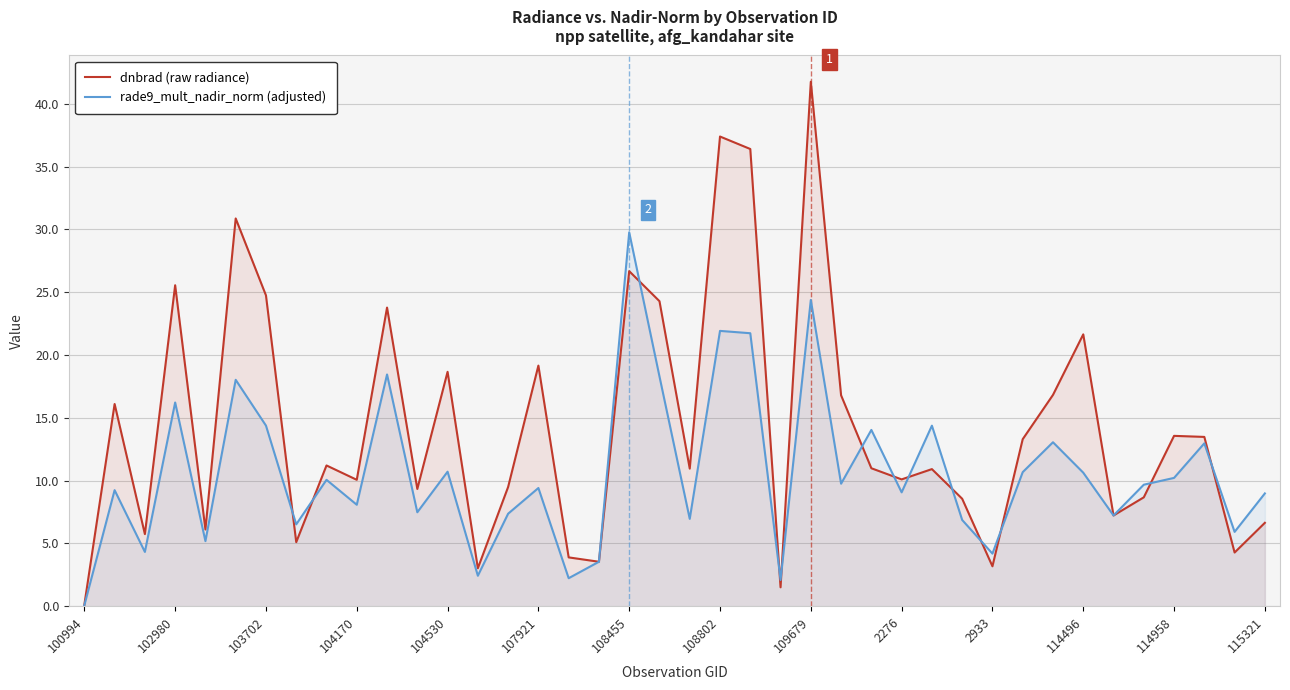

The value of dnbrad (raw radiance) at 115321 is 6.6. True or false?

True